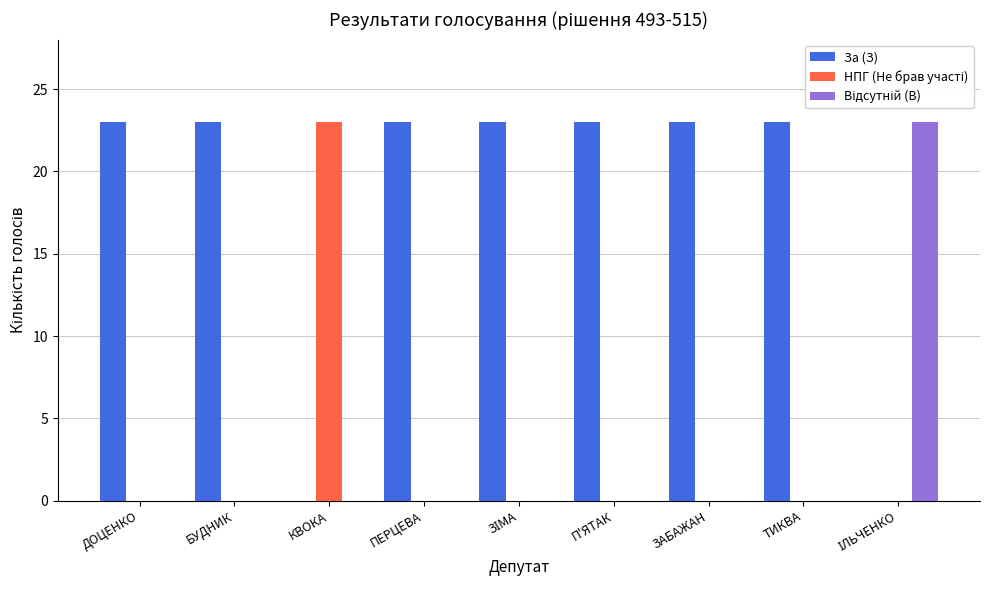

Which series has the largest total across all categories?

За (З)